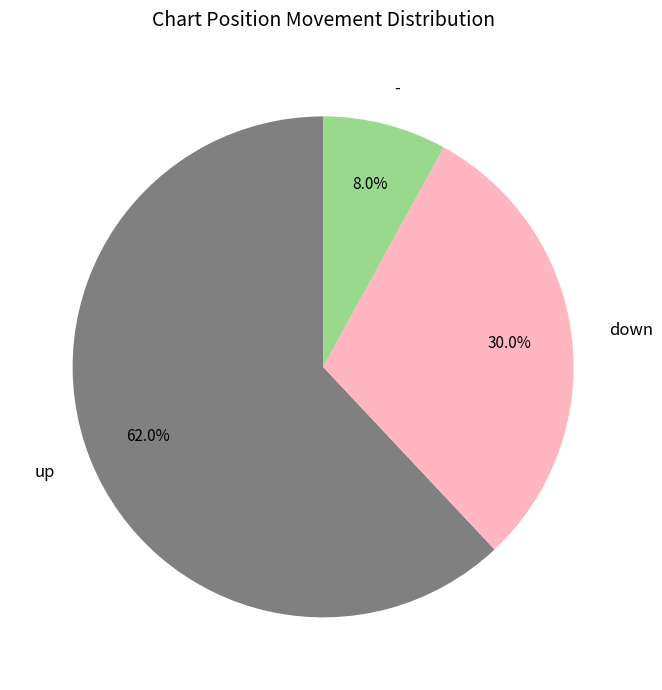

What percentage do down and - together represent?

38.0%